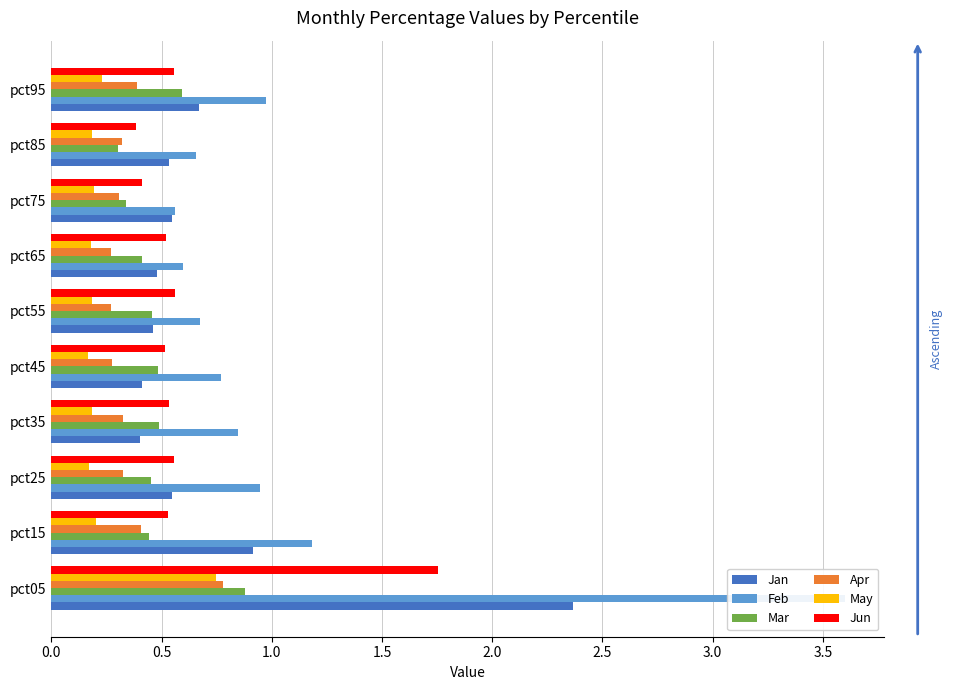

What is the value of the Feb bar at the 5th from the left?

0.8